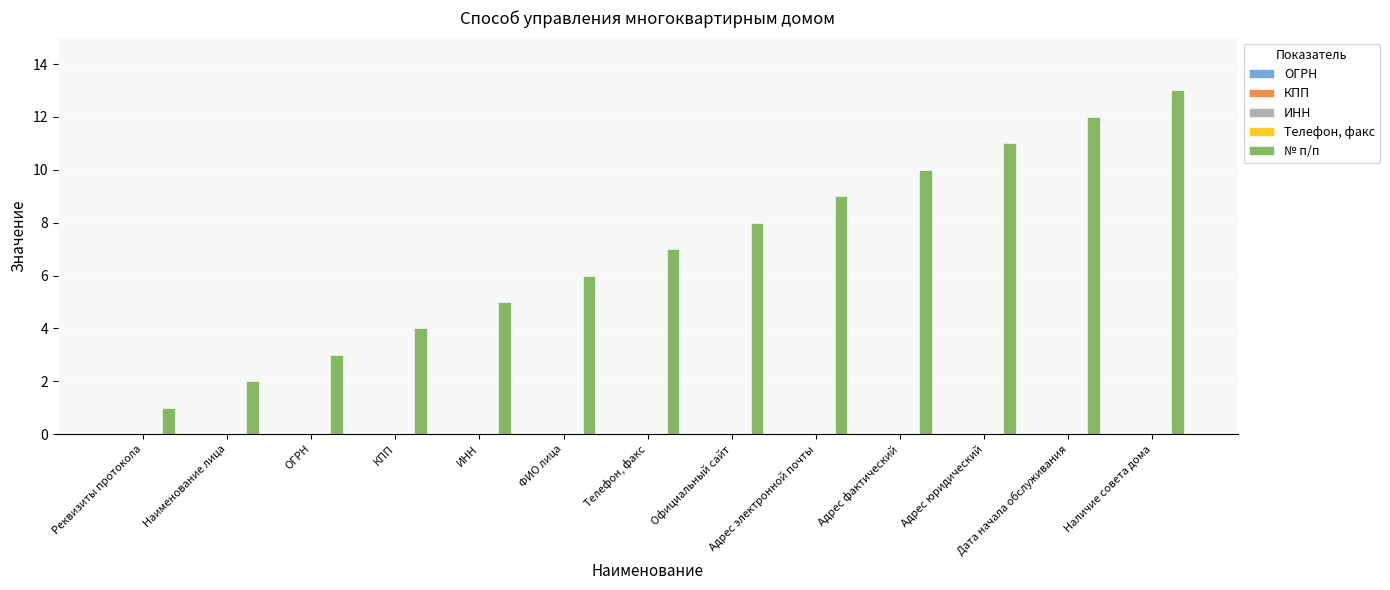

What is the greatest value displayed?

13